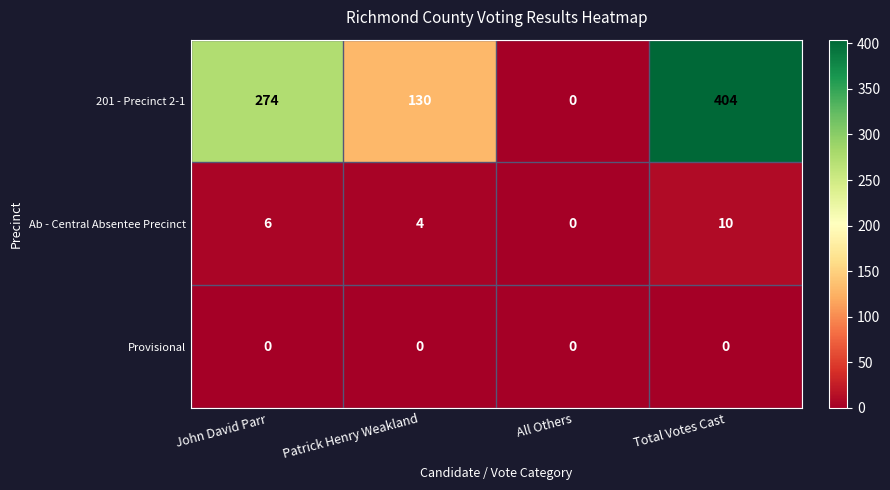

Which series has the largest total across all categories?

201 - Precinct 2-1